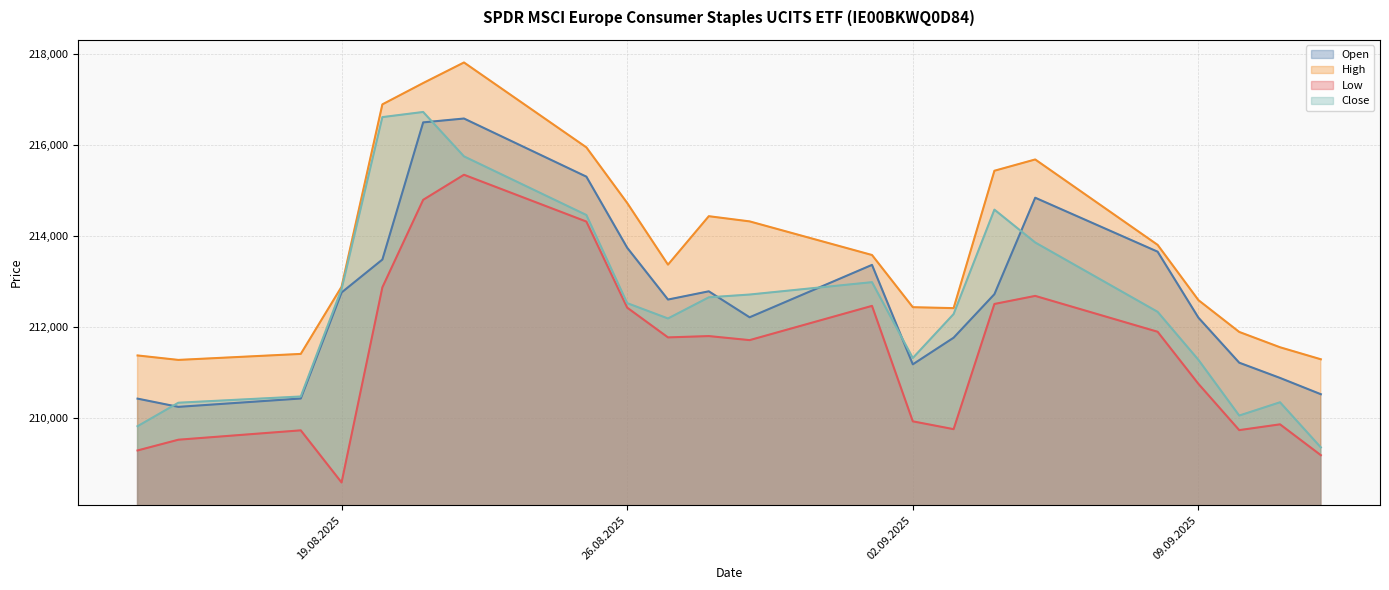

Which category has the highest value across all series?

22.08.2025